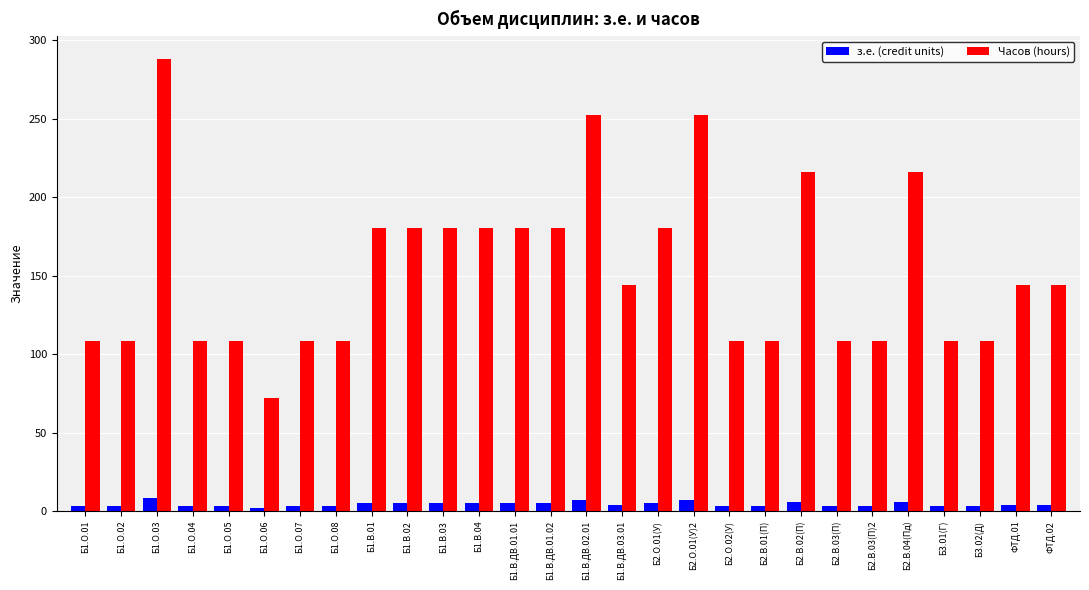

How many з.е. (credit units) values are between 3 and 5?

22